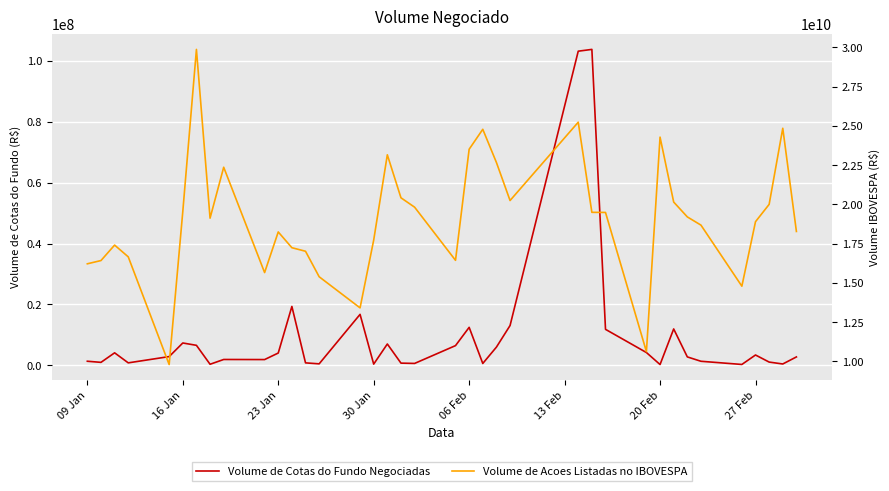

What is the average value of the Volume de Cotas do Fundo Negociadas series?

9844429.2